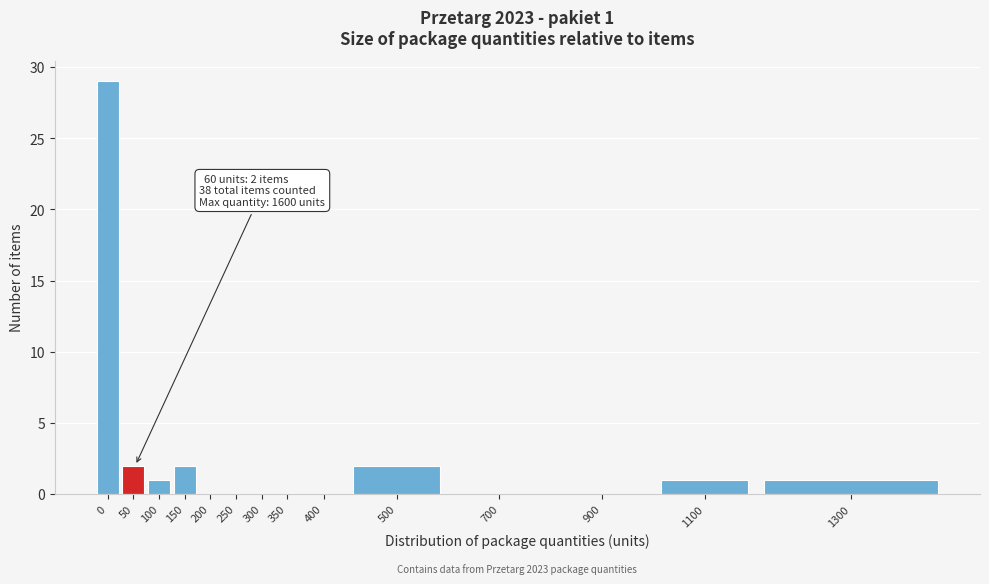

Reading left to right, list all the values displayed in this chart.

0=29	50=2	100=1	150=2	200=0	250=0	300=0	350=0	400=0	500=2	700=0	900=0	1100=1	1300=1